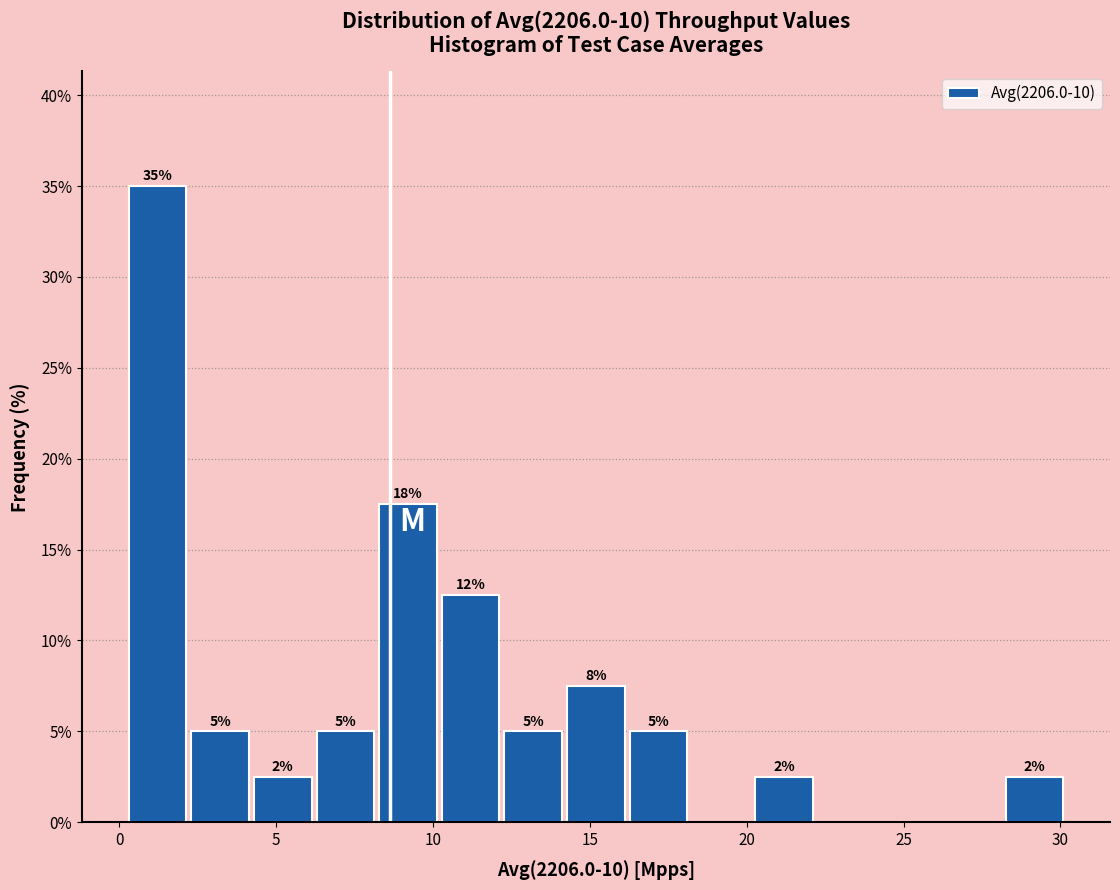

Around what value on the x-axis is the tallest bar? Give the approximate position of its centre, as read against the axis.

1.0